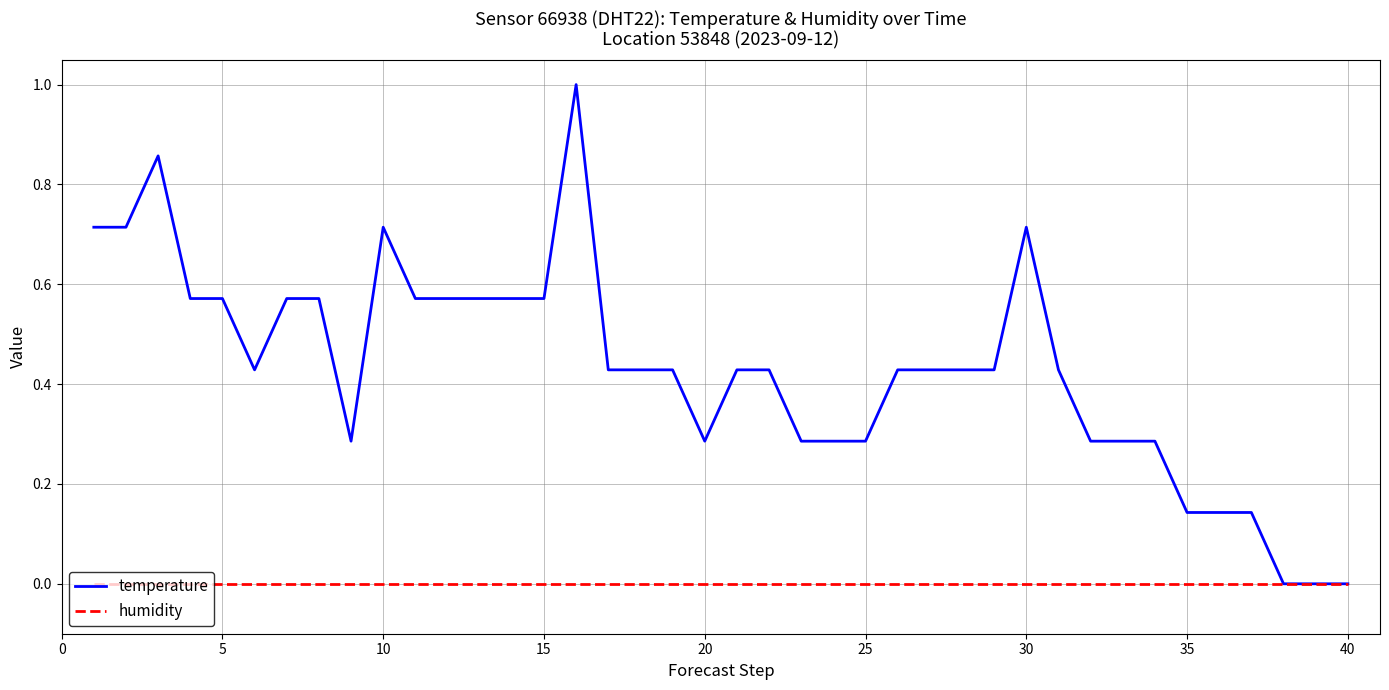

What is the greatest value displayed?

1.0